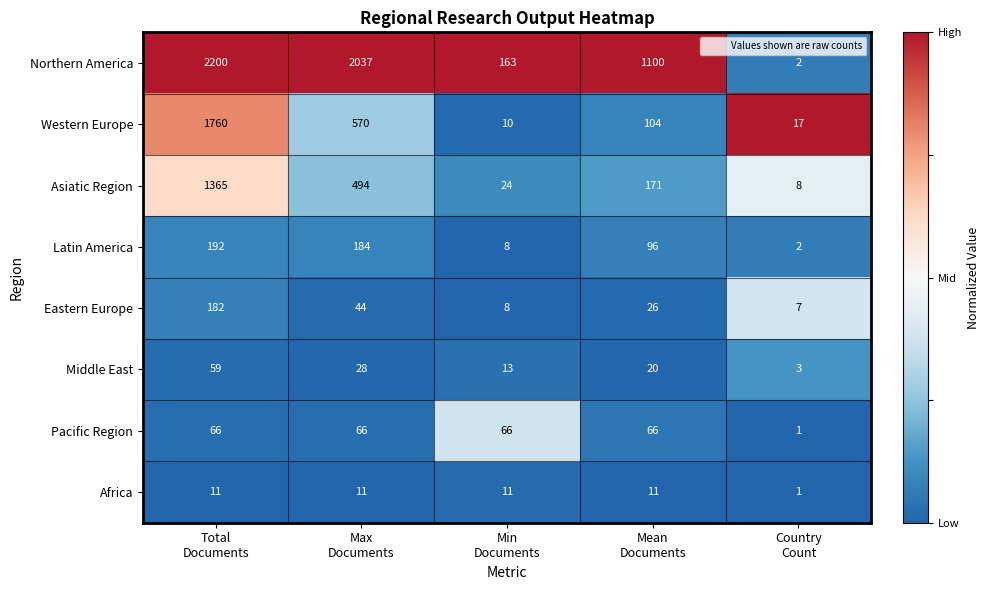

What is the sum of all Western Europe values?

2461